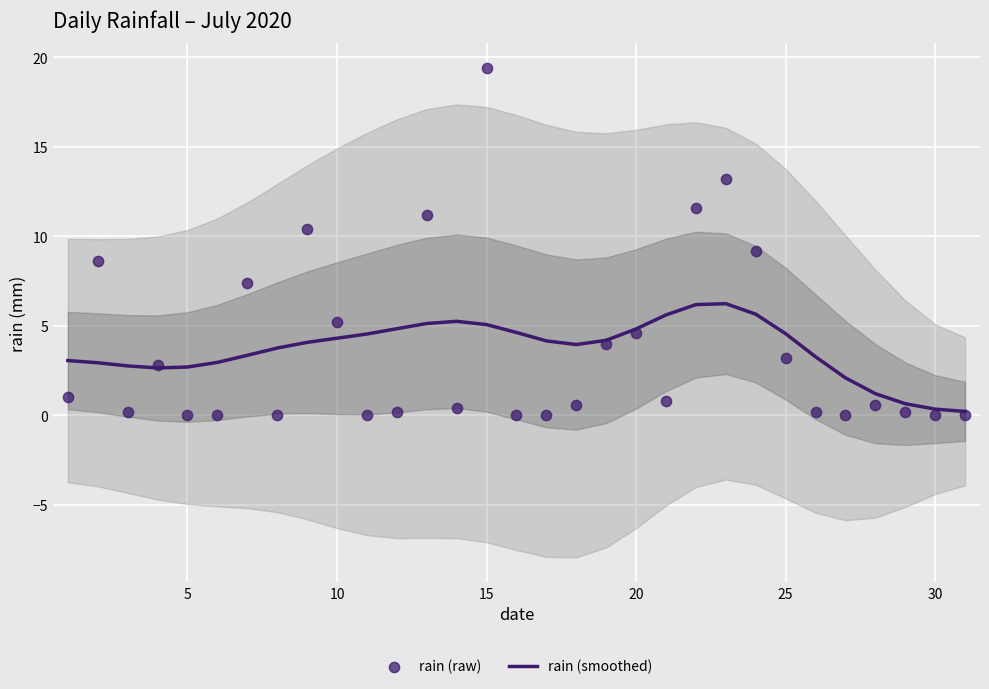

Which series has the largest Y range (max minus min)?

rain (raw)